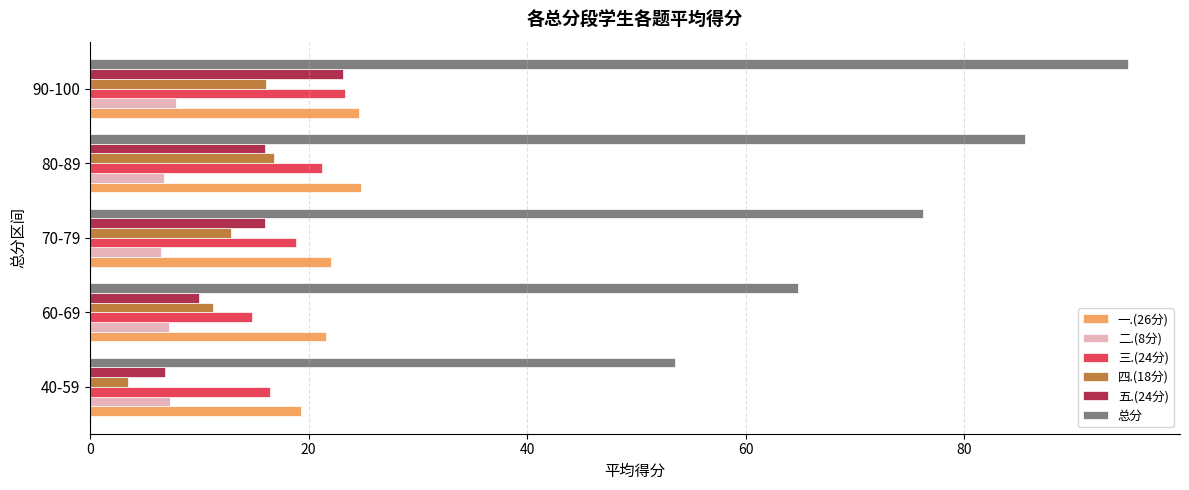

How many data points in 三.(24分) are above 18?

3